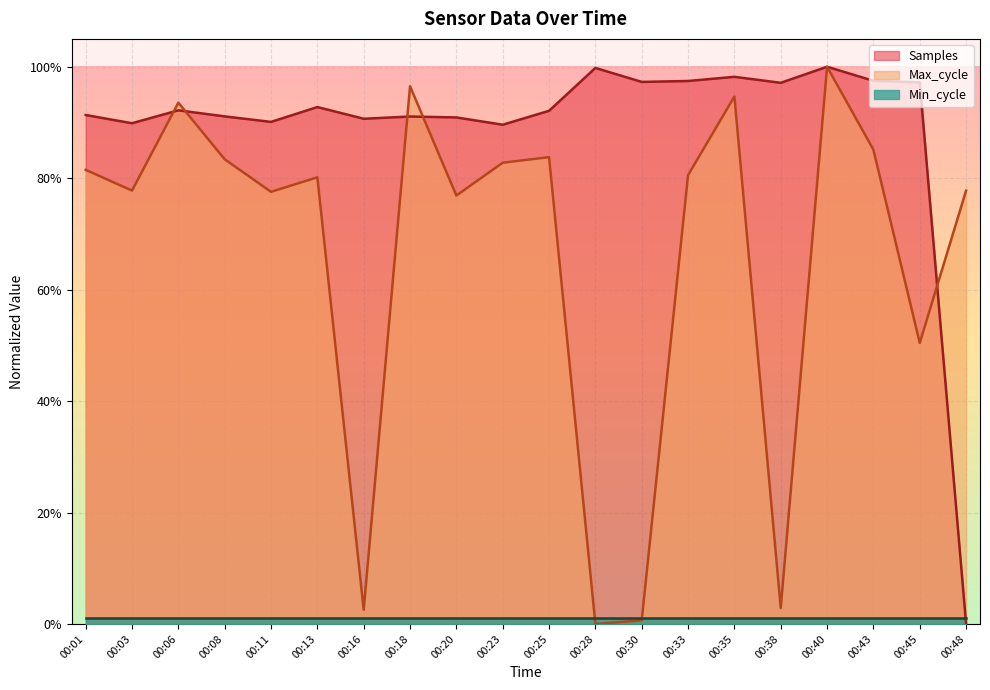

True or false: Samples and Max_cycle intersect in this chart.

True